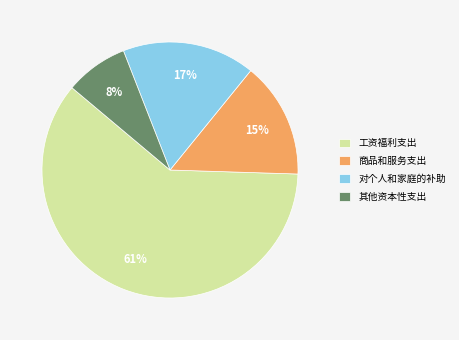

Is there a majority slice in this chart?

Yes